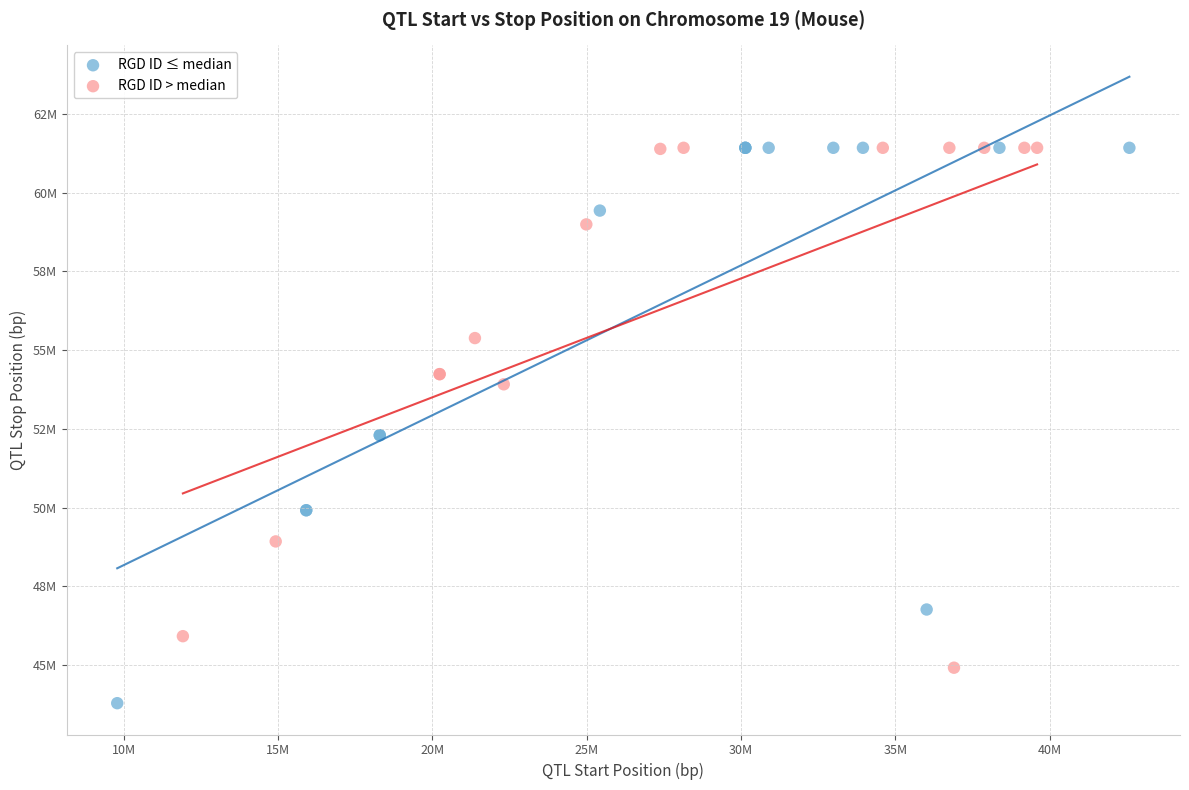

What are all the series names shown in the legend?

RGD ID ≤ median, RGD ID > median